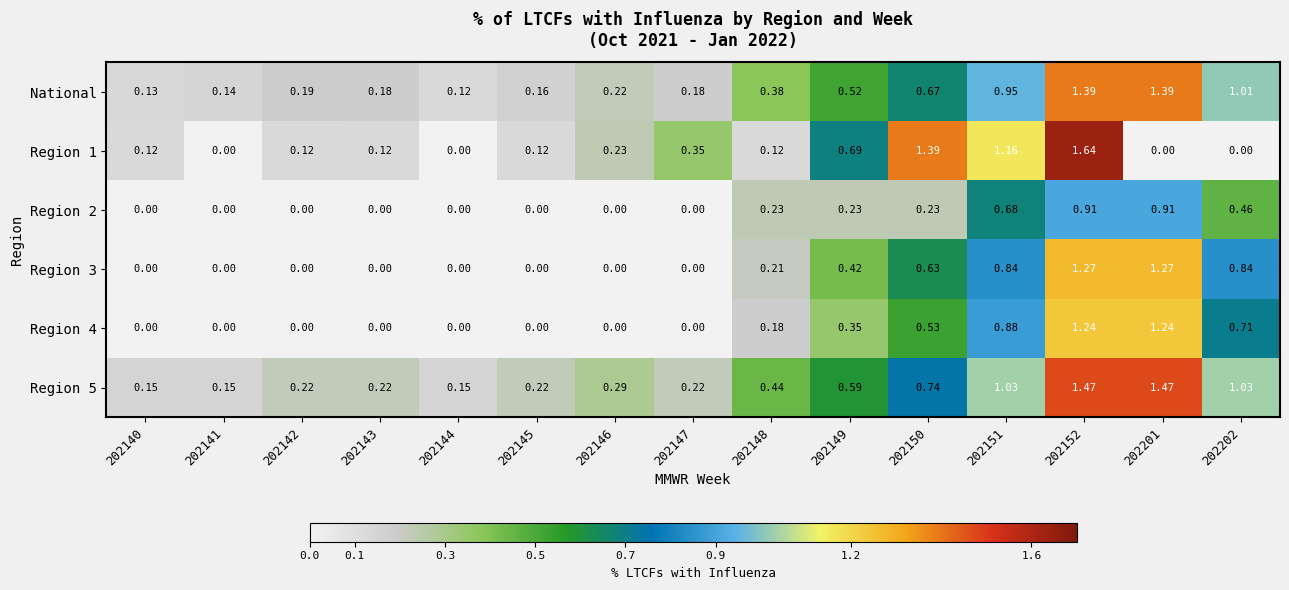

Is the value of National at 202148 greater than the value of Region 5 at 202145?

Yes